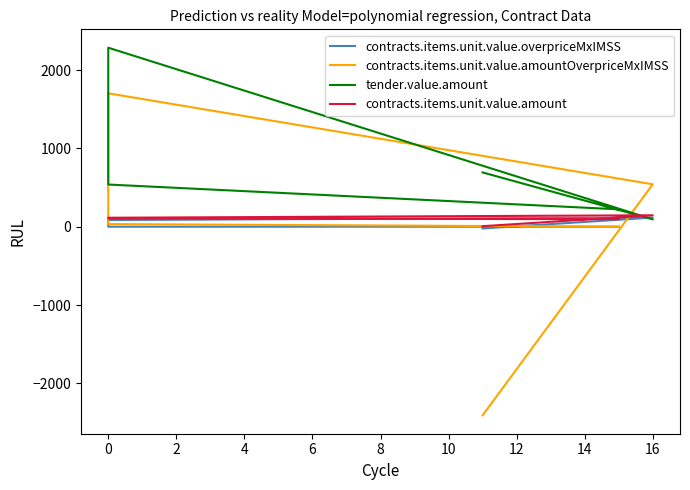

How many lines are shown in the chart?

4